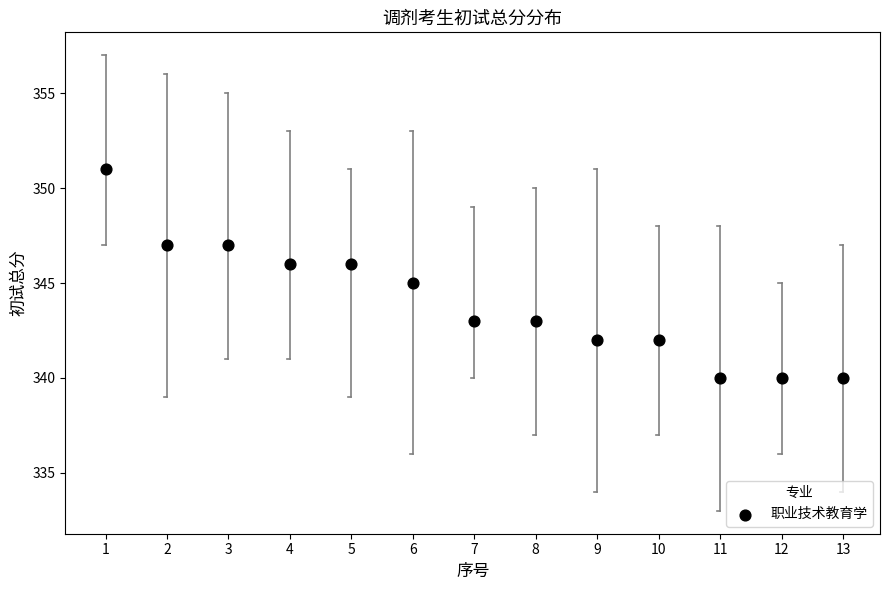

What is the range of X values (max minus min)?

12